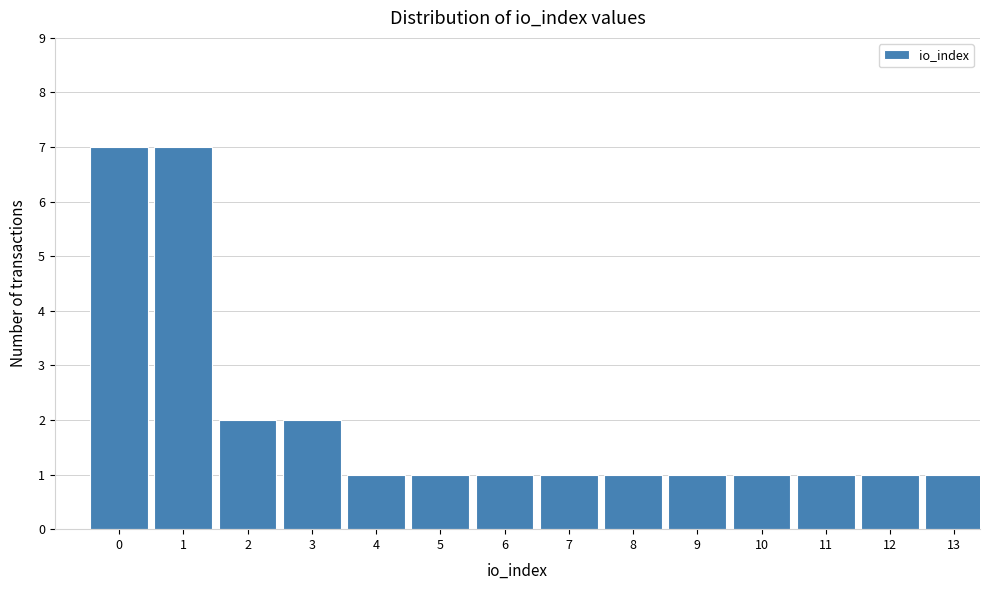

Reading left to right, transcribe all the data shown in this chart.

0=7	1=7	2=2	3=2	4=1	5=1	6=1	7=1	8=1	9=1	10=1	11=1	12=1	13=1